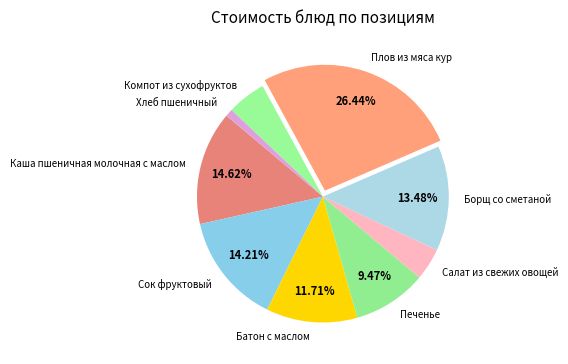

To the nearest percent, what portion does Хлеб пшеничный represent?

1%